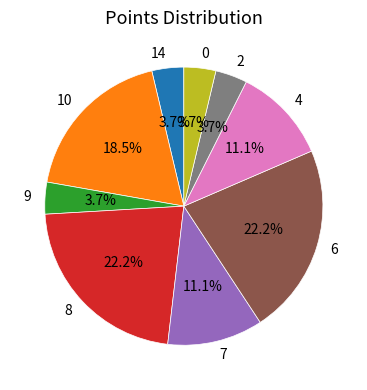

The 9 slice represents 17% of the pie. True or false?

False